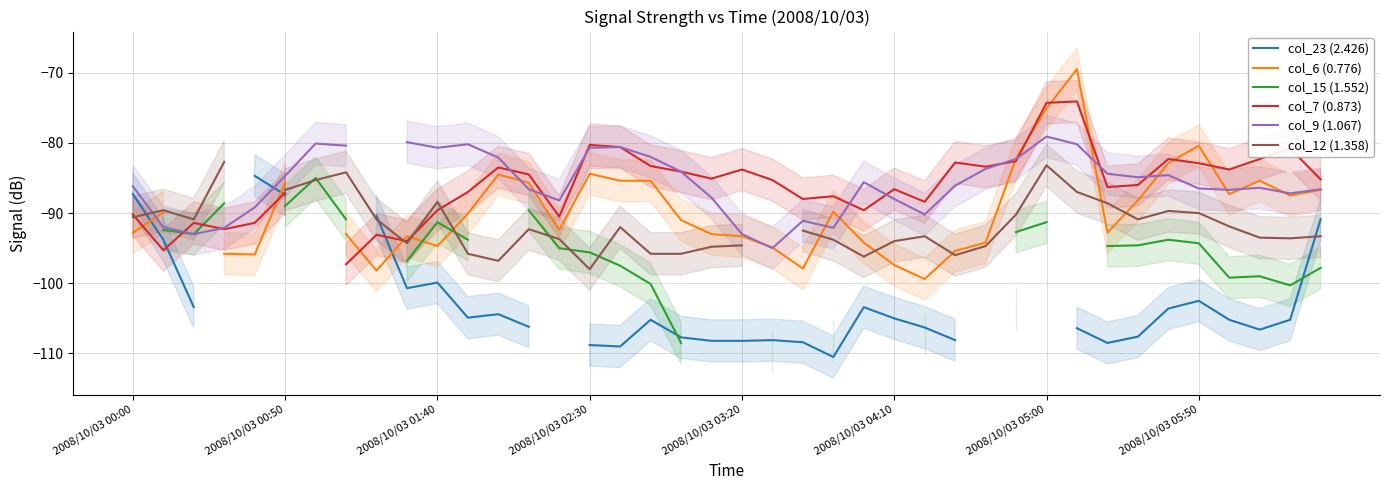

Where is the first local minimum for col_23 (2.426)?

9